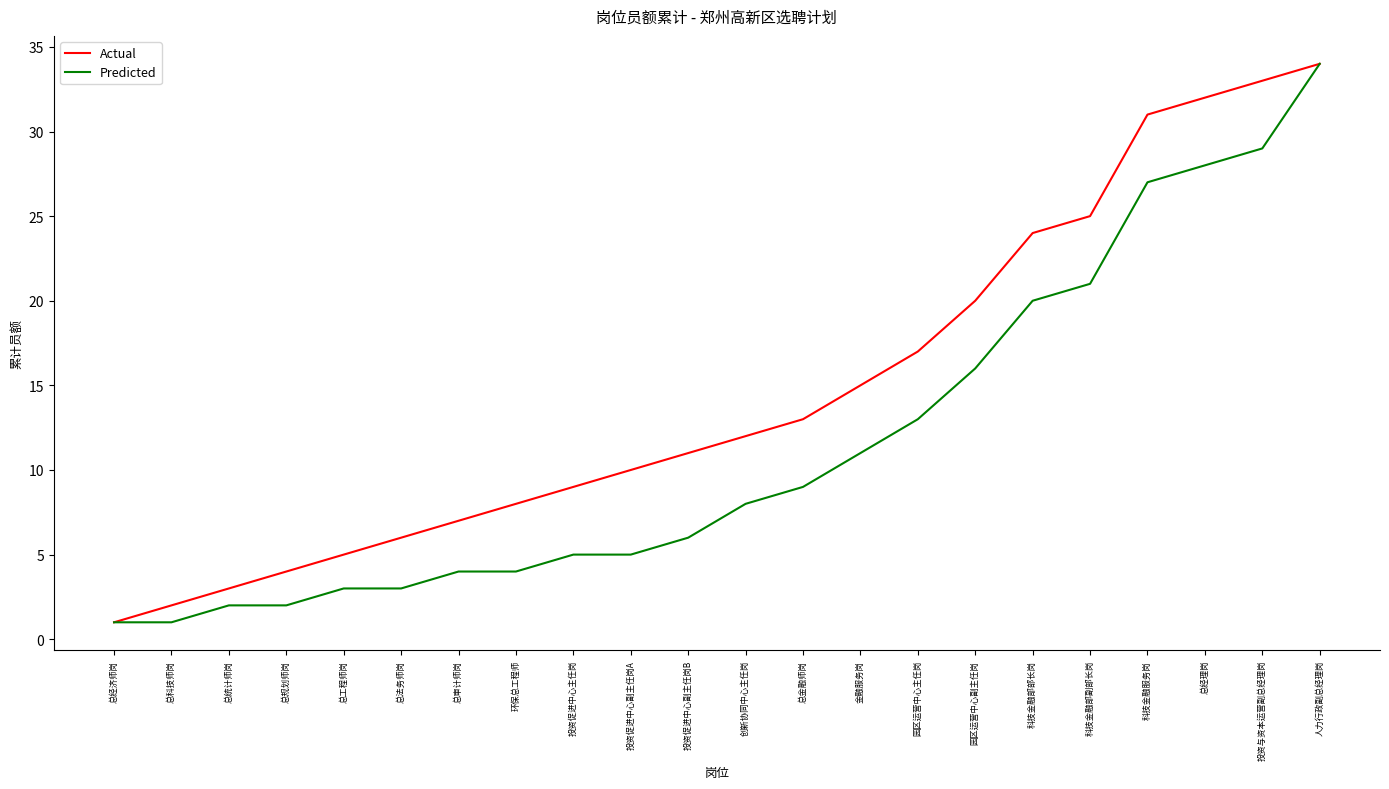

Which label corresponds to the largest value in the chart?

人力行政副总经理岗